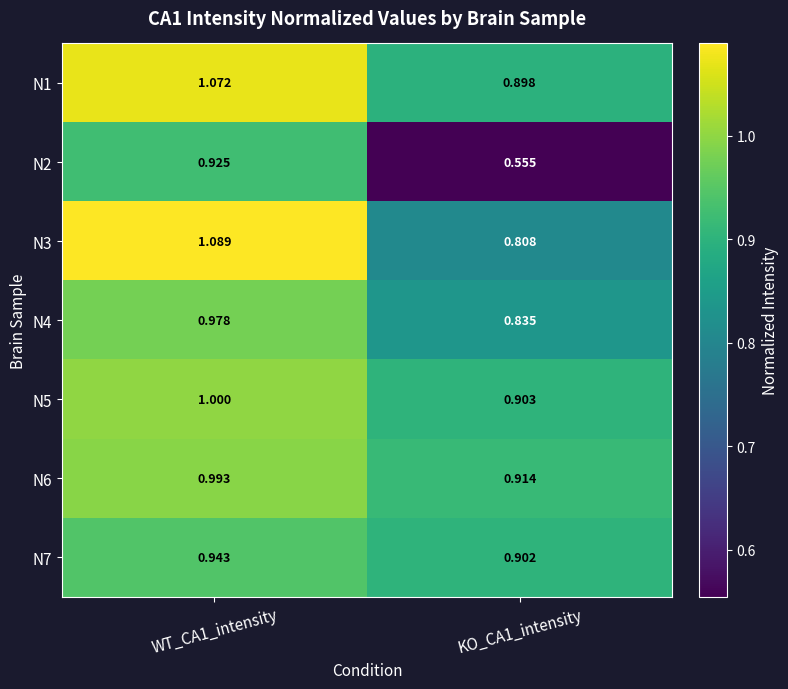

Rank the series at WT_CA1_intensity from highest to lowest value.

N3, N1, N5, N6, N4, N7, N2